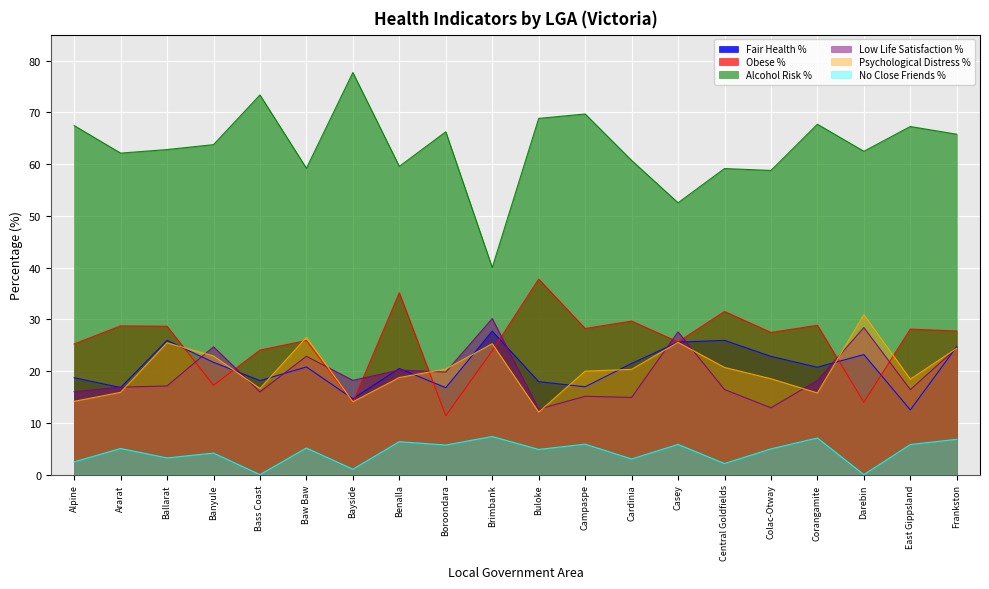

Reading right to left, list all the values displayed in this chart.

Fair Health %: Frankston=24.7	East Gippsland=12.5	Darebin=23.2	Corangamite=20.7	Colac-Otway=22.8	Central Goldfields=25.9	Casey=25.6	Cardinia=21.5	Campaspe=17.0	Buloke=18.0	Brimbank=27.7	Boroondara=16.8	Benalla=20.5	Bayside=14.6	Baw Baw=20.8	Bass Coast=18.2	Banyule=21.7	Ballarat=25.9	Ararat=16.8	Alpine=18.7
Obese %: Frankston=27.7	East Gippsland=28.1	Darebin=14.0	Corangamite=28.8	Colac-Otway=27.5	Central Goldfields=31.5	Casey=25.6	Cardinia=29.7	Campaspe=28.2	Buloke=37.8	Brimbank=23.9	Boroondara=11.4	Benalla=35.1	Bayside=14.0	Baw Baw=25.9	Bass Coast=24.1	Banyule=17.3	Ballarat=28.7	Ararat=28.7	Alpine=25.2
Alcohol Risk %: Frankston=65.8	East Gippsland=67.2	Darebin=62.5	Corangamite=67.7	Colac-Otway=58.8	Central Goldfields=59.1	Casey=52.5	Cardinia=60.7	Campaspe=69.7	Buloke=68.8	Brimbank=40.0	Boroondara=66.2	Benalla=59.5	Bayside=77.7	Baw Baw=59.2	Bass Coast=73.3	Banyule=63.8	Ballarat=62.8	Ararat=62.1	Alpine=67.4
Low Life Satisfaction %: Frankston=24.5	East Gippsland=16.4	Darebin=28.4	Corangamite=18.2	Colac-Otway=12.9	Central Goldfields=16.4	Casey=27.6	Cardinia=14.9	Campaspe=15.1	Buloke=12.6	Brimbank=30.1	Boroondara=19.8	Benalla=20.2	Bayside=18.2	Baw Baw=22.9	Bass Coast=16.0	Banyule=24.7	Ballarat=17.1	Ararat=16.9	Alpine=16.0
Psychological Distress %: Frankston=24.4	East Gippsland=18.4	Darebin=30.9	Corangamite=15.8	Colac-Otway=18.5	Central Goldfields=20.7	Casey=25.5	Cardinia=20.3	Campaspe=20.0	Buloke=12.1	Brimbank=25.3	Boroondara=20.4	Benalla=18.8	Bayside=14.1	Baw Baw=26.5	Bass Coast=16.6	Banyule=22.9	Ballarat=25.5	Ararat=15.9	Alpine=14.2
No Close Friends %: Frankston=6.8	East Gippsland=5.8	Darebin=0.0	Corangamite=7.1	Colac-Otway=5.0	Central Goldfields=2.1	Casey=5.8	Cardinia=3.0	Campaspe=5.9	Buloke=4.9	Brimbank=7.4	Boroondara=5.7	Benalla=6.4	Bayside=1.0	Baw Baw=5.1	Bass Coast=0.0	Banyule=4.2	Ballarat=3.2	Ararat=5.0	Alpine=2.5